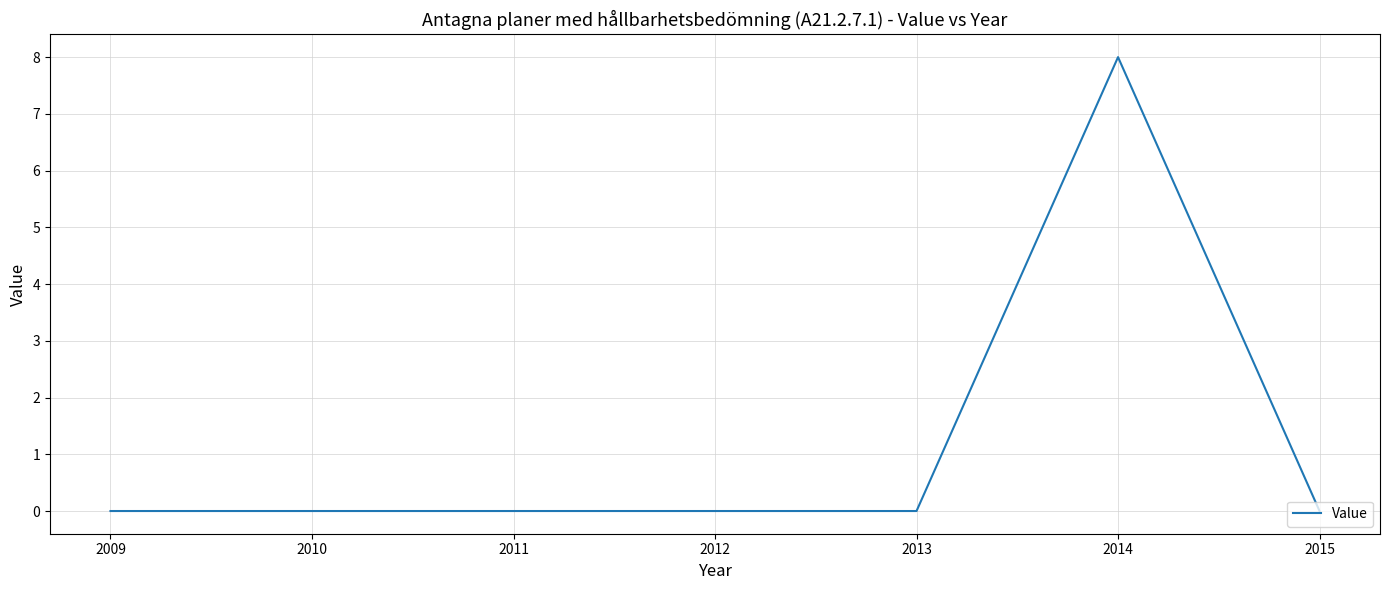

What is the change in value from 2013 to 2014?

+8